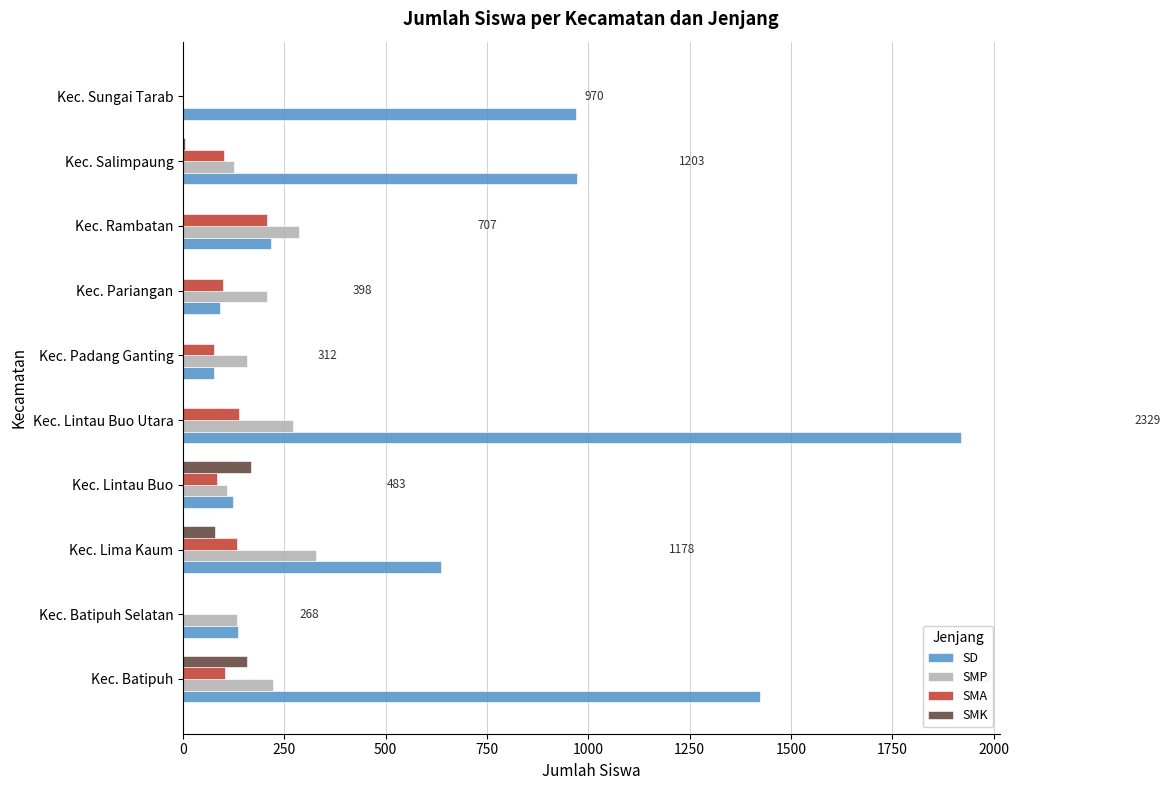

What is the total value across all series at Kec. Sungai Tarab?

970